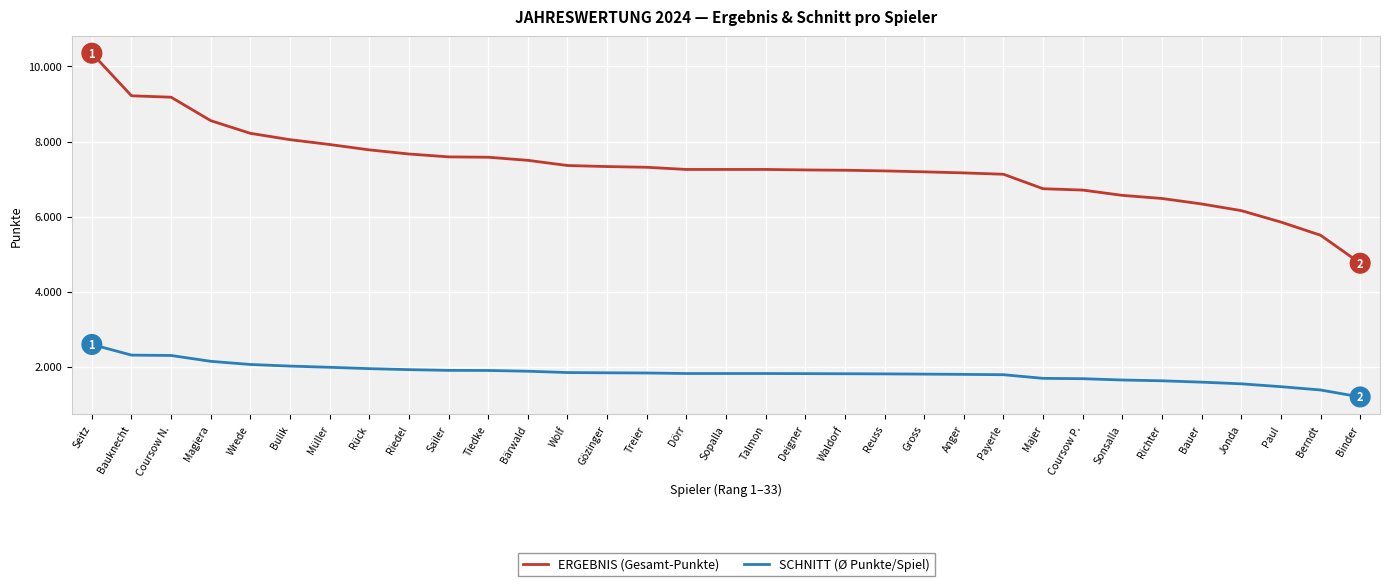

At which category is the sum across all series the highest?

Seitz